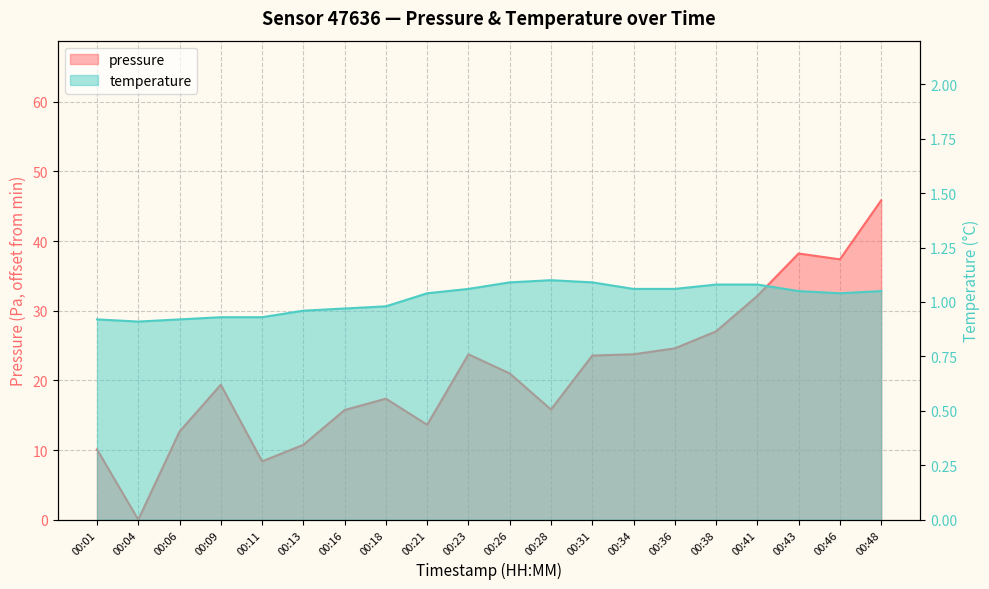

What is the sum of all pressure values?

421.1